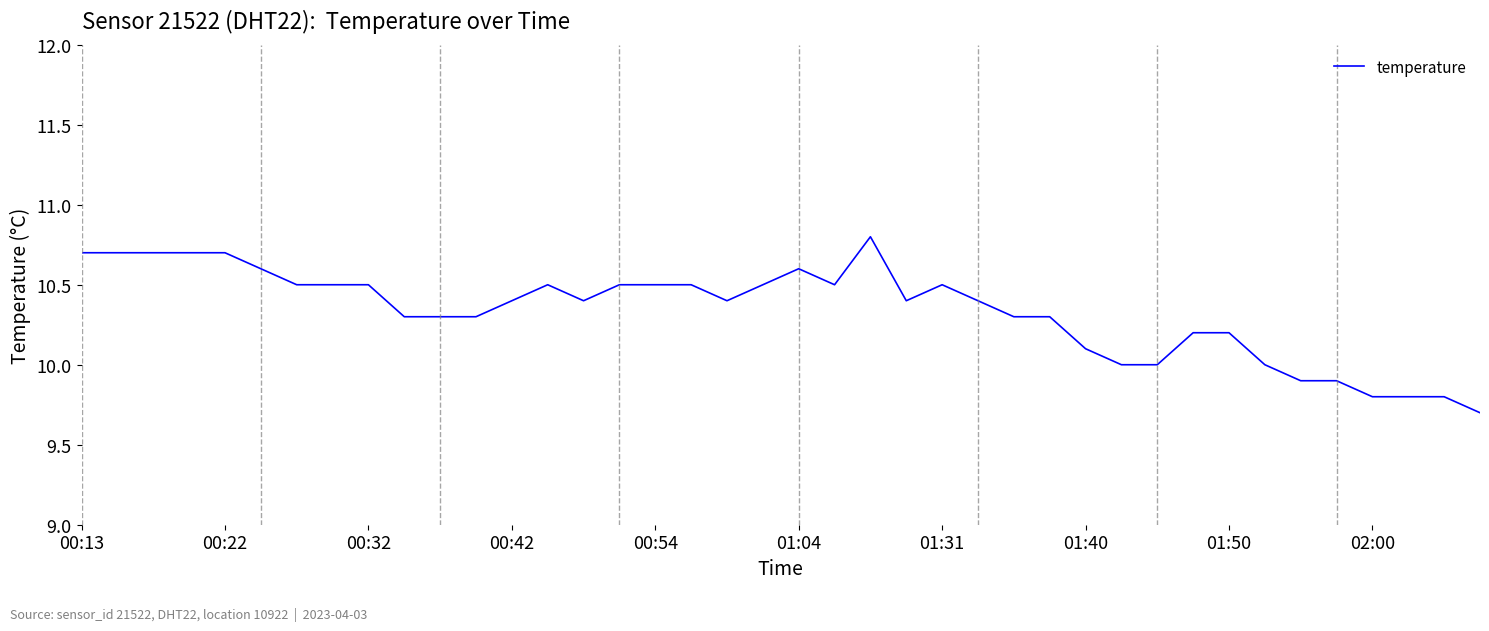

What is the greatest value displayed?

10.8